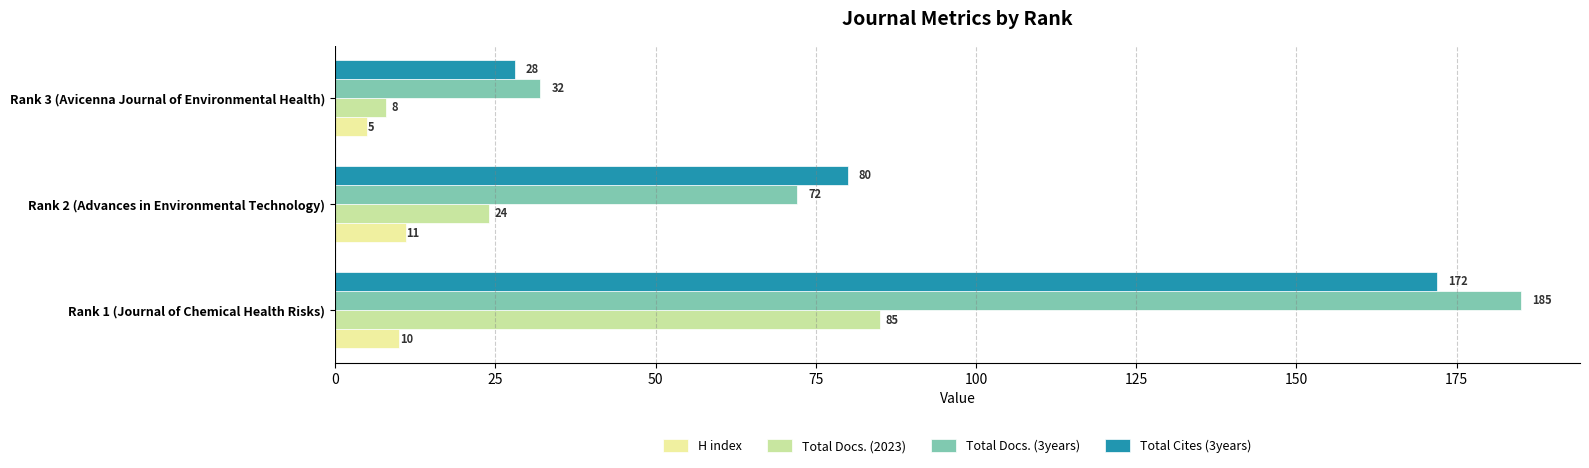

Count the number of data series in this chart.

4